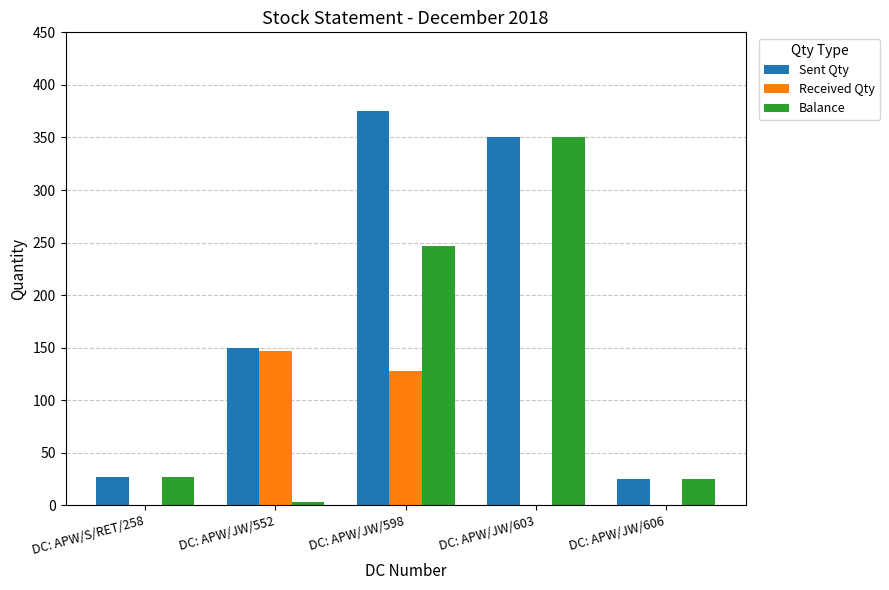

At which category is the sum across all series the highest?

DC: APW/JW/598